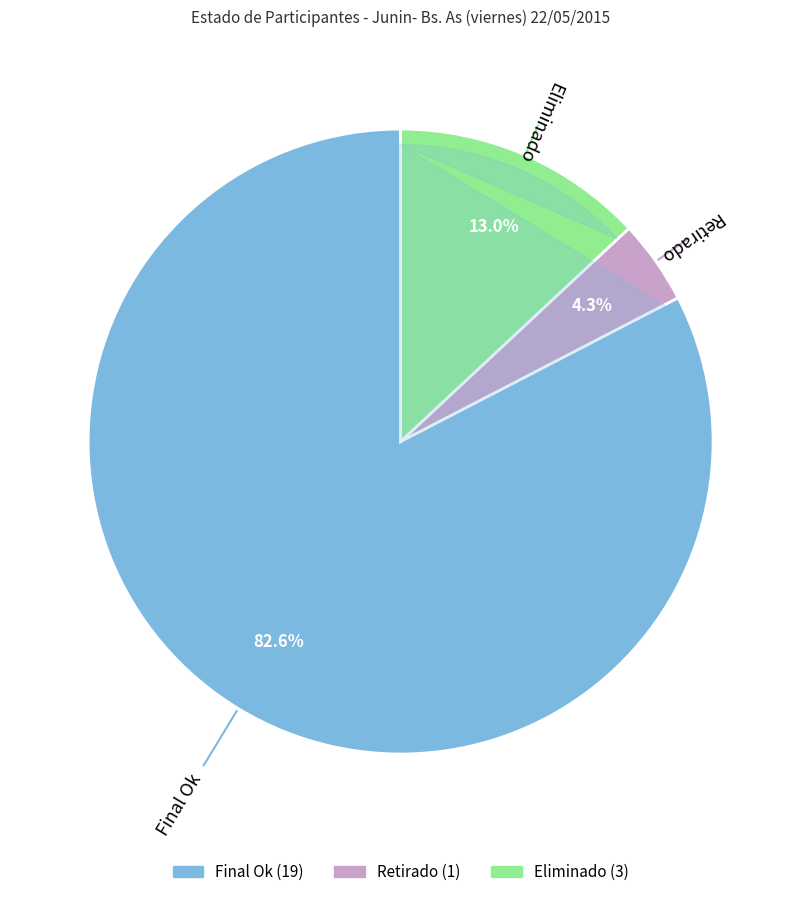

To the nearest percent, what percentage of the pie is Final Ok?

83%